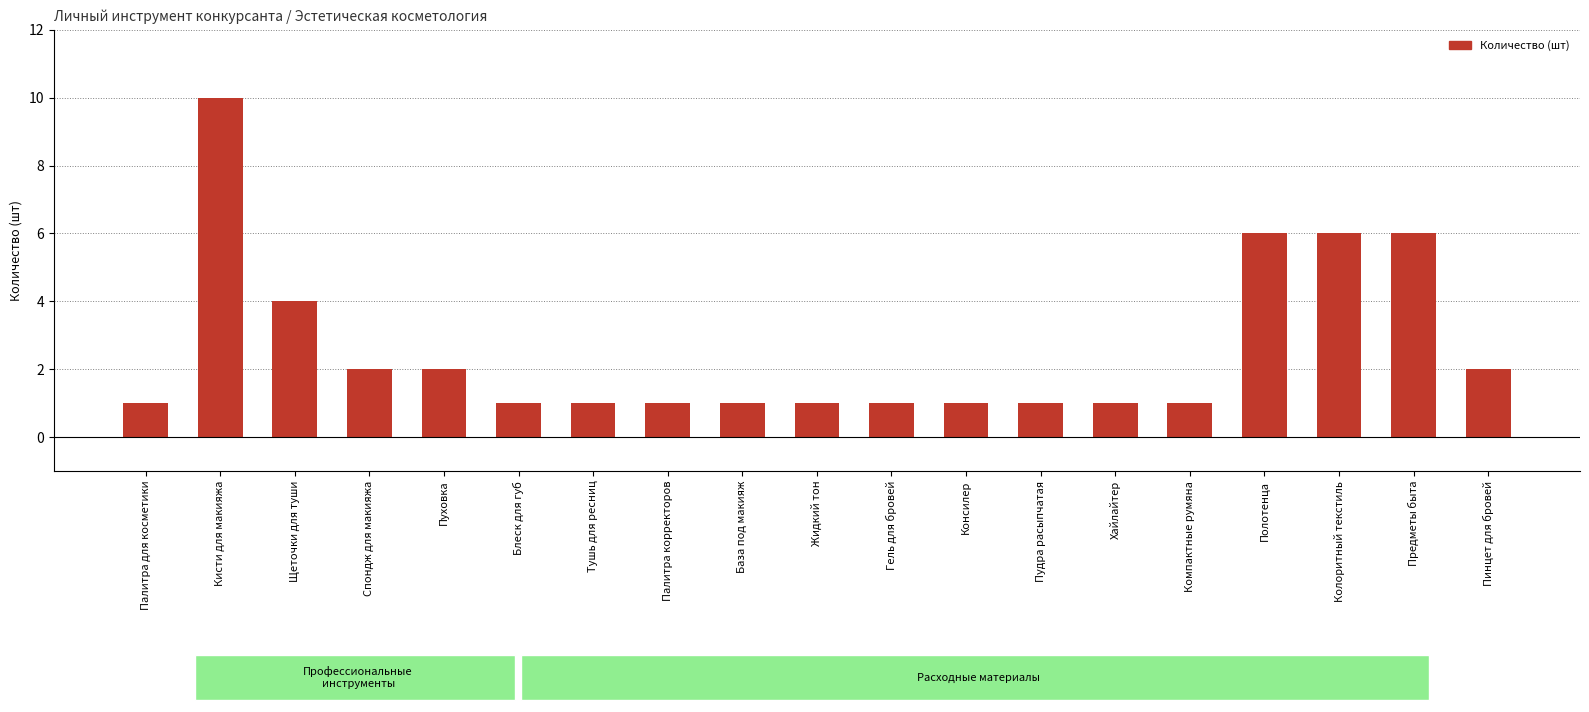

The value at Тушь для ресниц is 0. True or false?

False